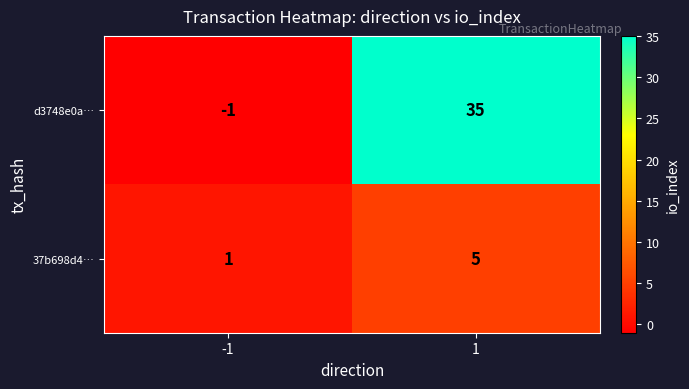

List the labels in order of 37b698d4… value, largest first.

1, -1